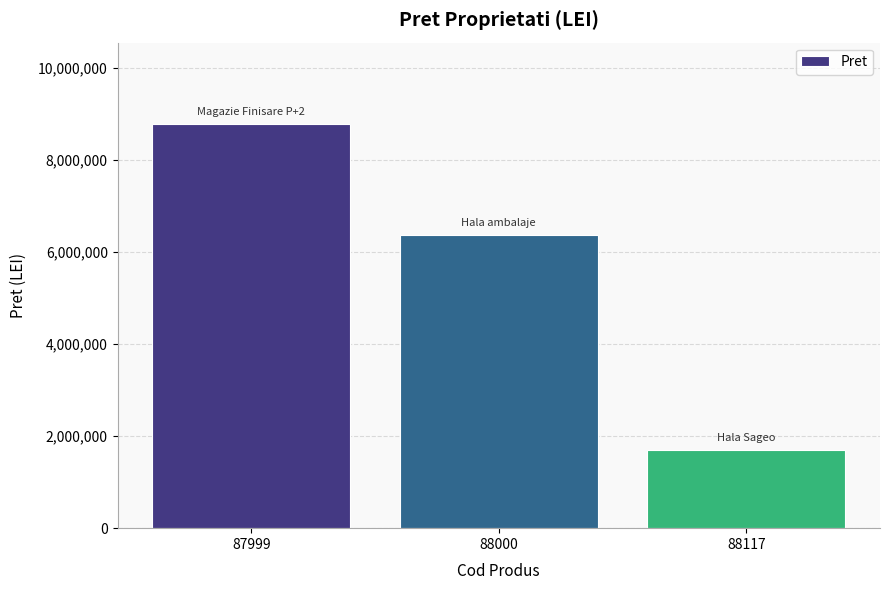

The value at 88117 is 462886. True or false?

False